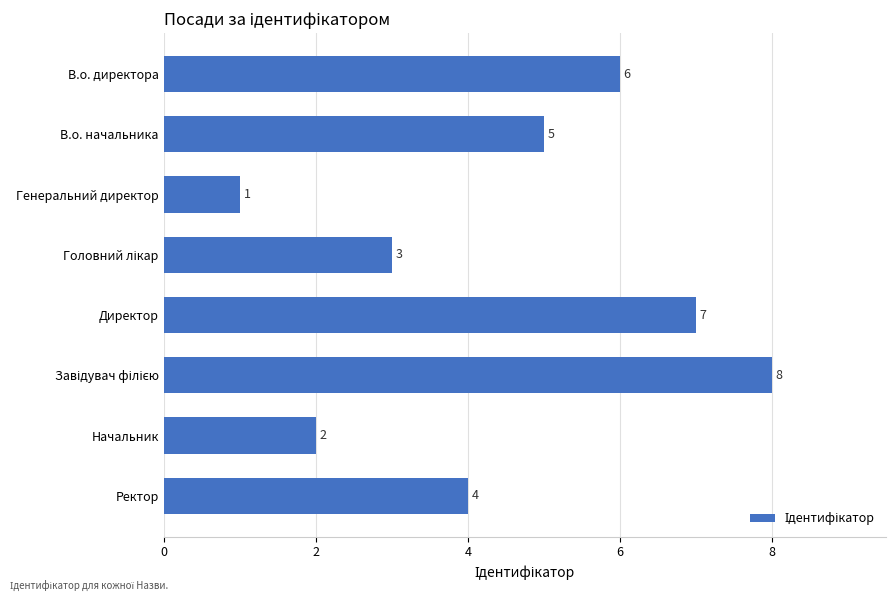

Which has a higher value, Начальник or В.о. начальника?

В.о. начальника